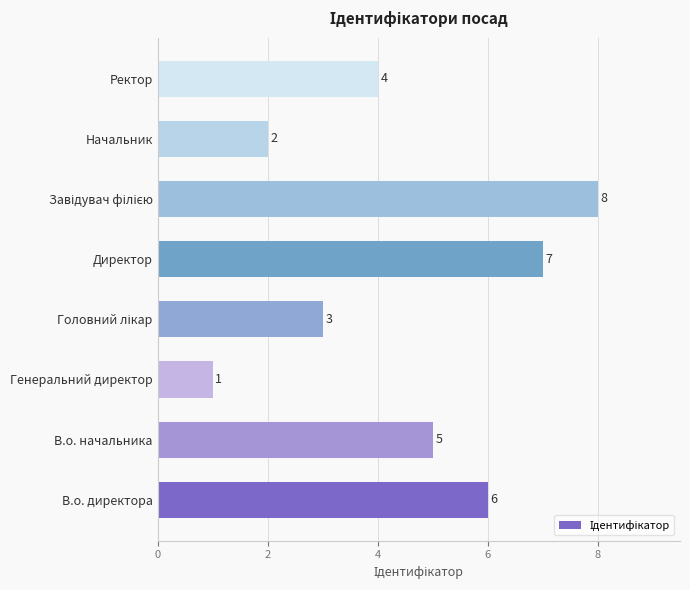

Which has a higher value, В.о. директора or Директор?

Директор